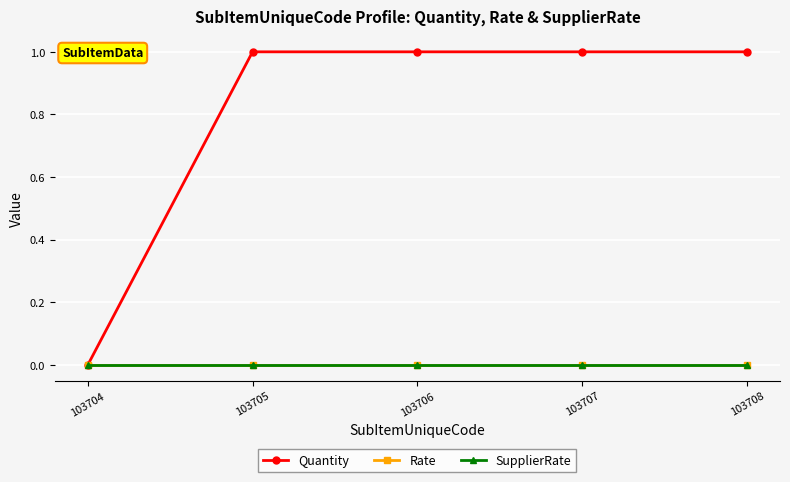

What is the maximum value for Quantity?

1